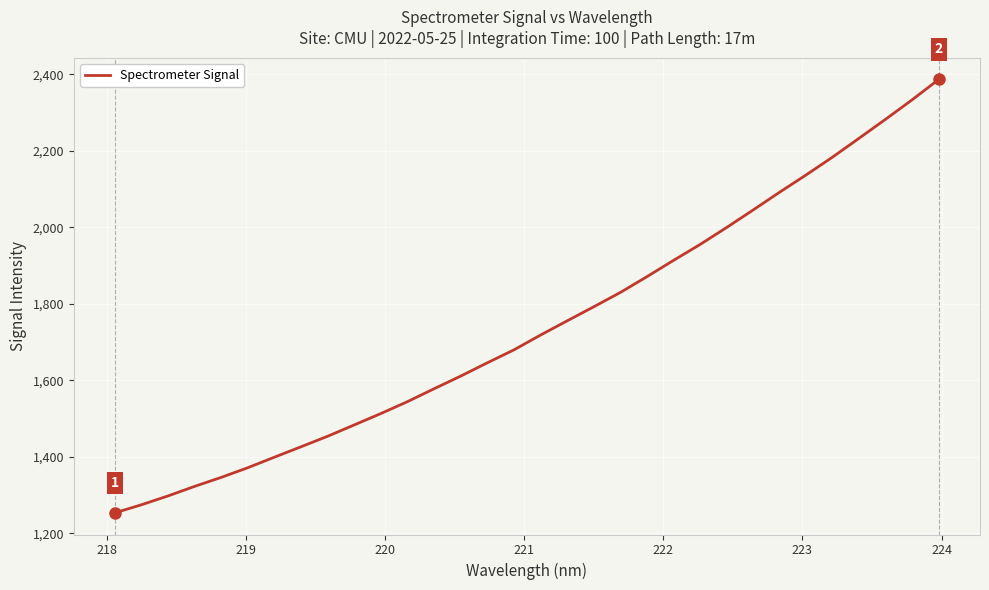

How many distinct data groups are displayed?

1